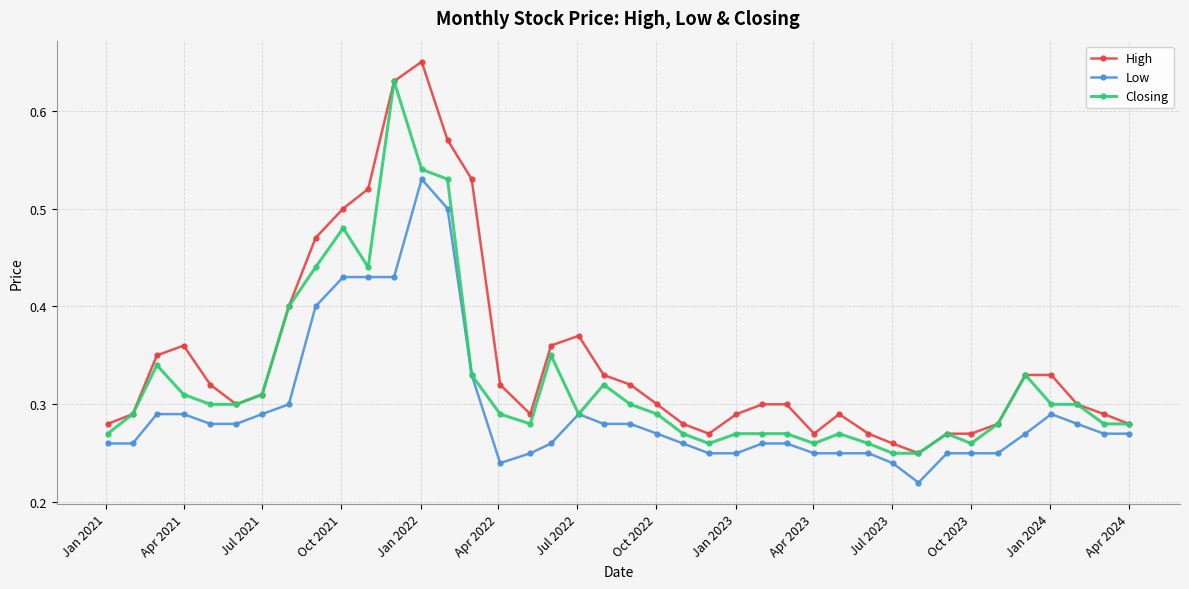

Which series has the largest total across all categories?

High